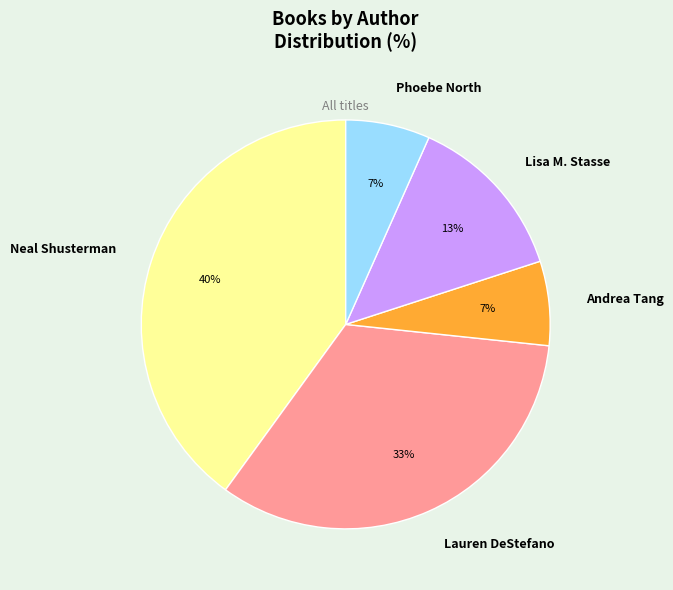

To the nearest percent, what is the average slice percentage?

20%